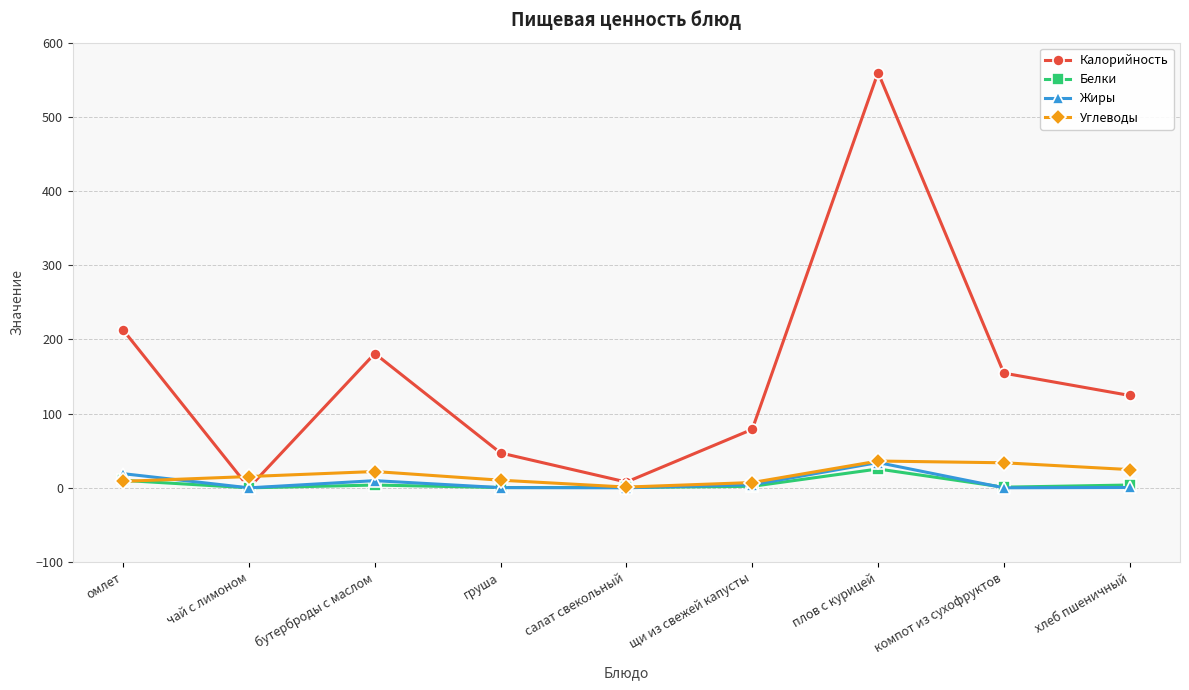

What are all the series names shown in the legend?

Калорийность, Белки, Жиры, Углеводы